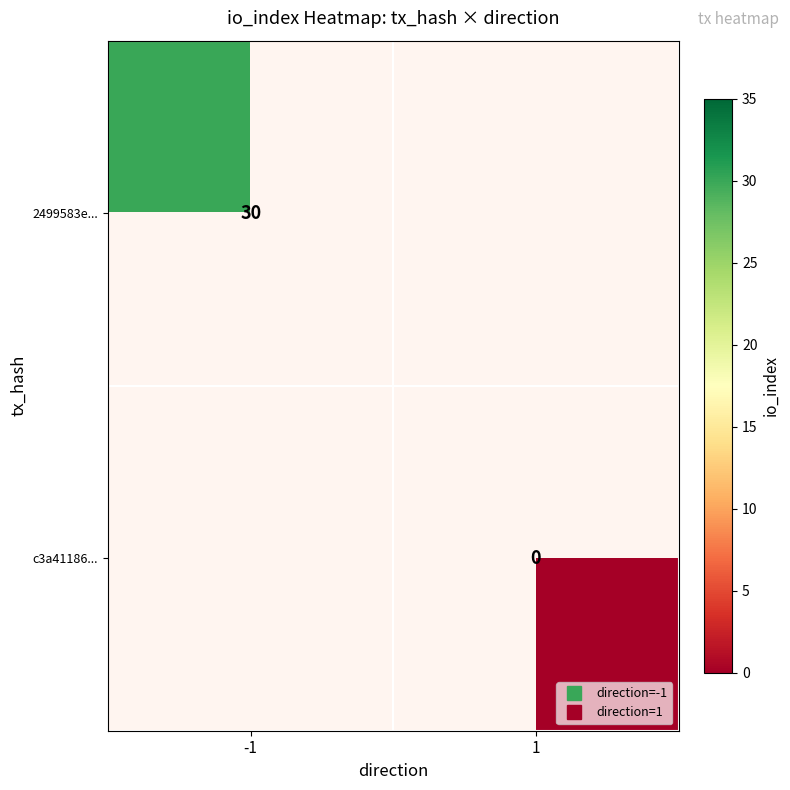

At -1, list the series in order from largest to smallest.

2499583e..., c3a41186...